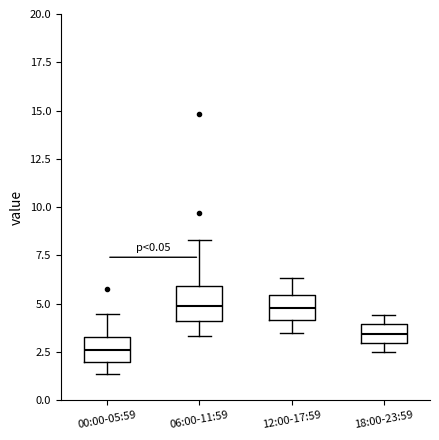

Reading left to right, transcribe this box plot: for each box, give where its median line is, the range the box spans, and where its two whiskers end, as read against the y-axis. The values are not printed on the chart, so give them approximately, as read against the axis.

00:00-05:59: median 2.5, box 2.0 to 3.5, whiskers 1.5 to 4.5
06:00-11:59: median 5.0, box 4.0 to 6.0, whiskers 3.5 to 8.5
12:00-17:59: median 5.0, box 4.0 to 5.5, whiskers 3.5 to 6.5
18:00-23:59: median 3.5, box 3.0 to 4.0, whiskers 2.5 to 4.5